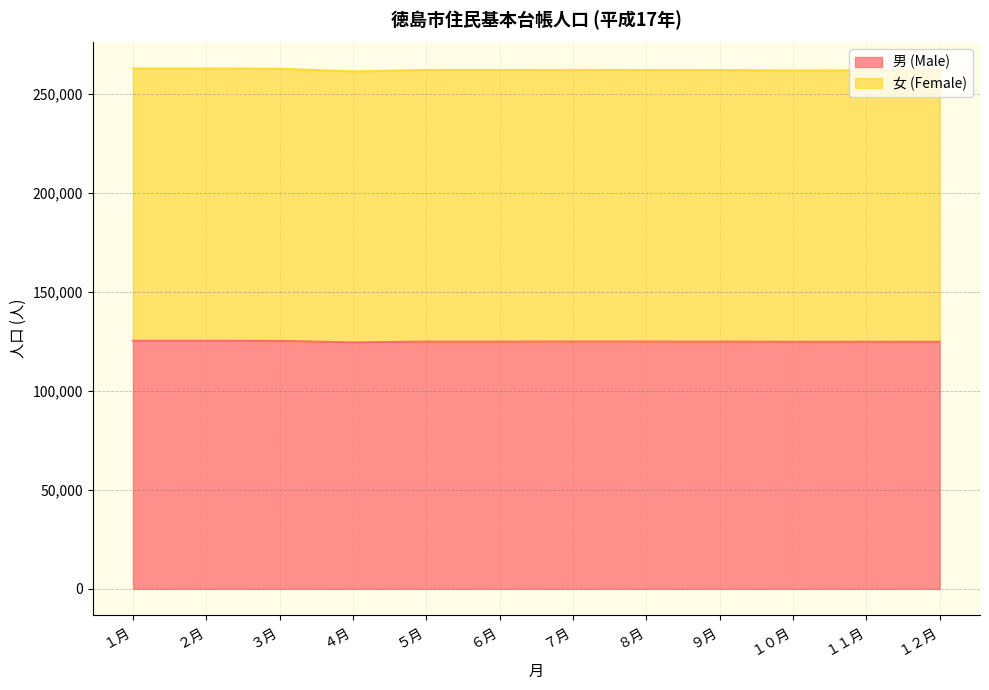

How many lines are shown in the chart?

2